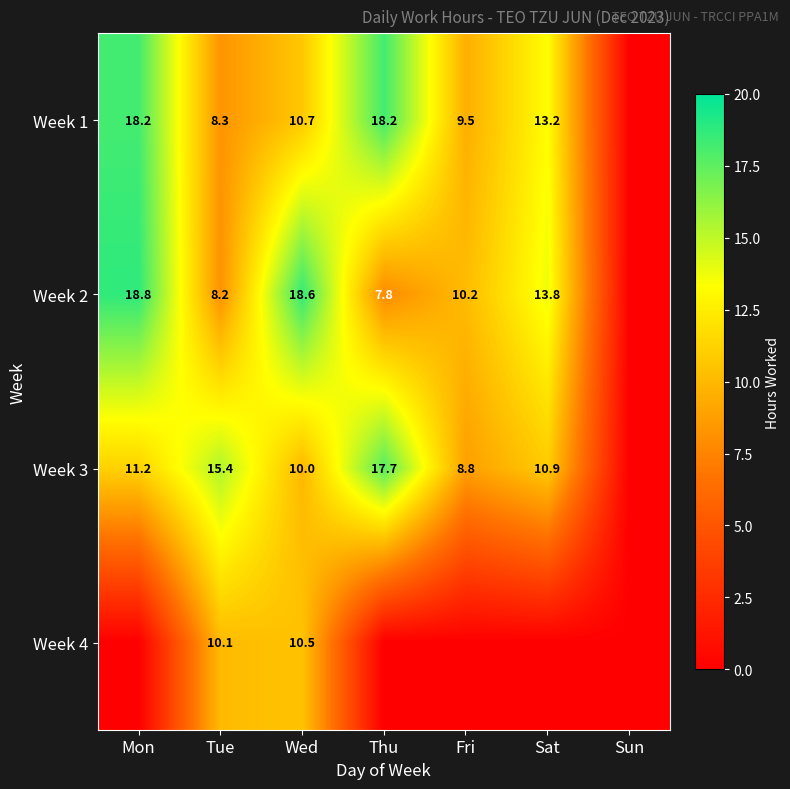

What is the difference between the highest and lowest values at Sat?

13.8